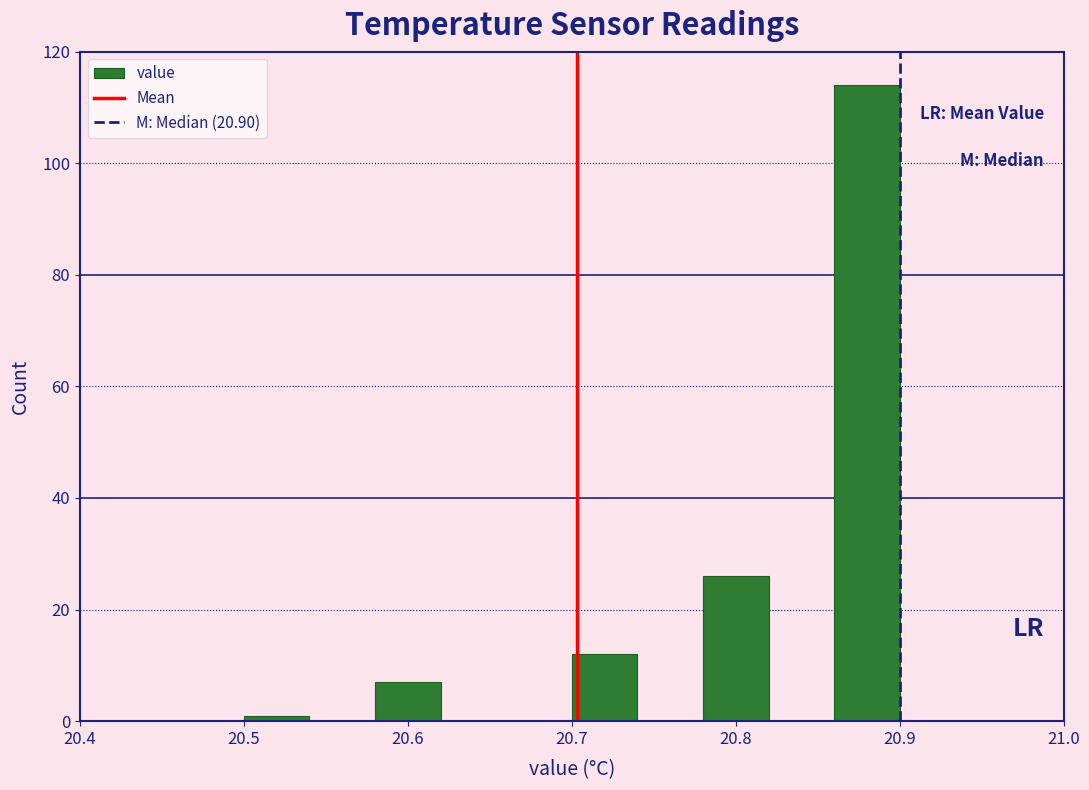

Reading left to right, list every bar in this chart as the range it spans on the x-axis followed by its height. The values are not printed on the chart, so give them approximately, as read against the axis.

20.50 to 20.54: under 2
20.54 to 20.58: 0
20.58 to 20.62: 8
20.62 to 20.66: 0
20.66 to 20.70: 0
20.70 to 20.74: 12
20.74 to 20.78: 0
20.78 to 20.82: 26
20.82 to 20.86: 0
20.86 to 20.90: 114